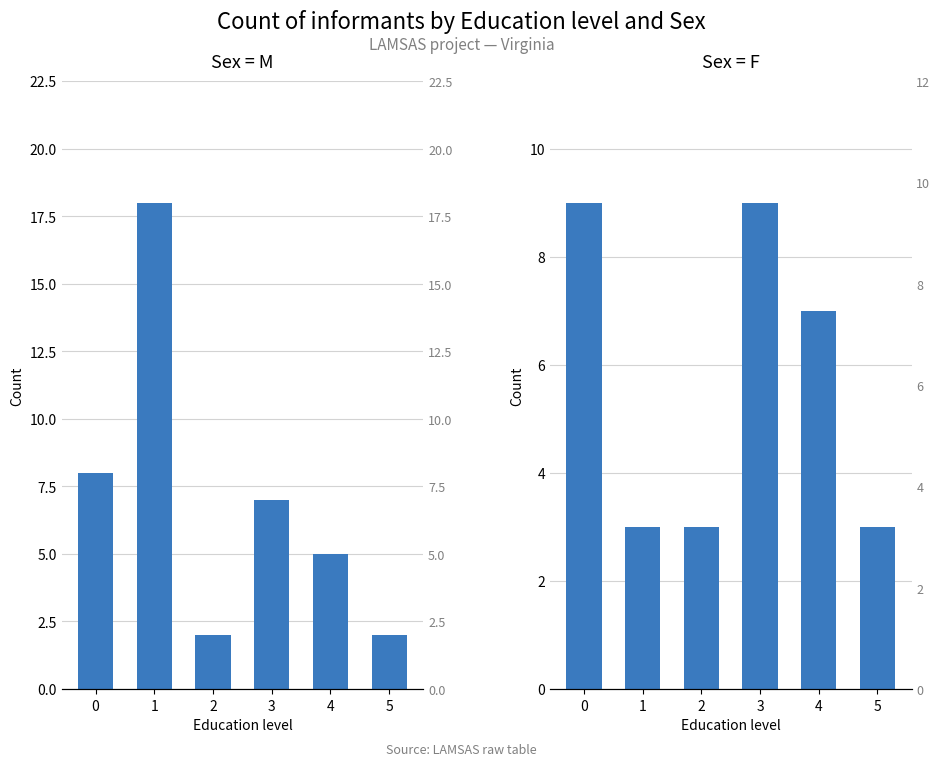

Which series has the largest total across all categories?

M